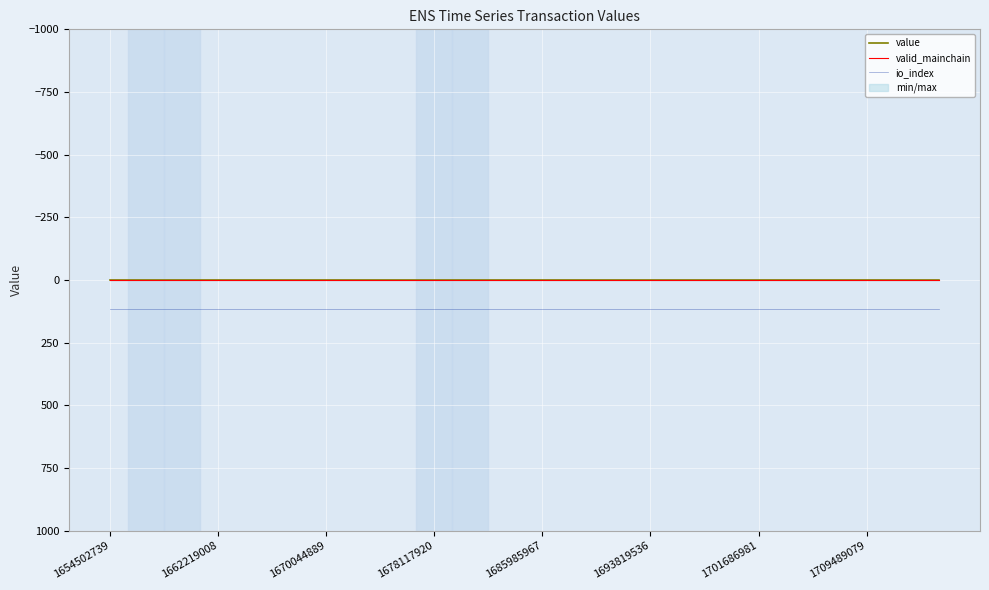

Does the chart display data point markers on the line(s)?

No